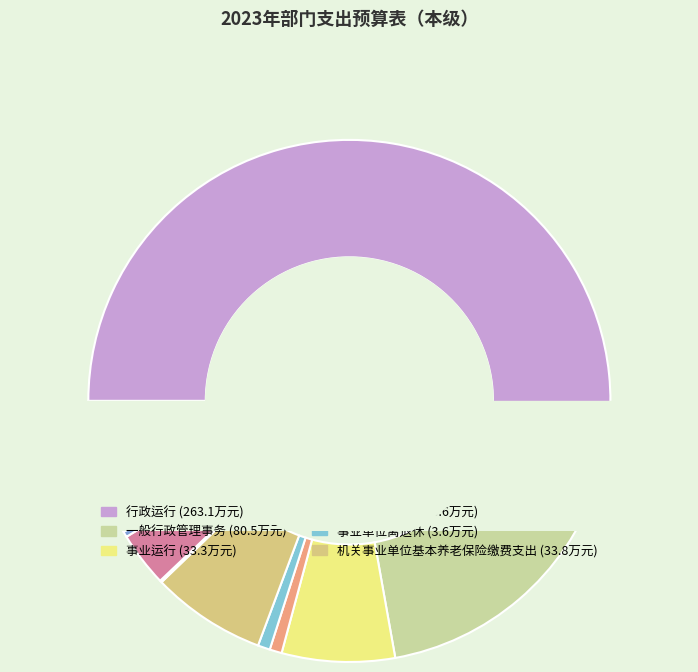

To the nearest percent, what is the combined percentage of 行政单位离退休 and 公务员医疗补助?

3%